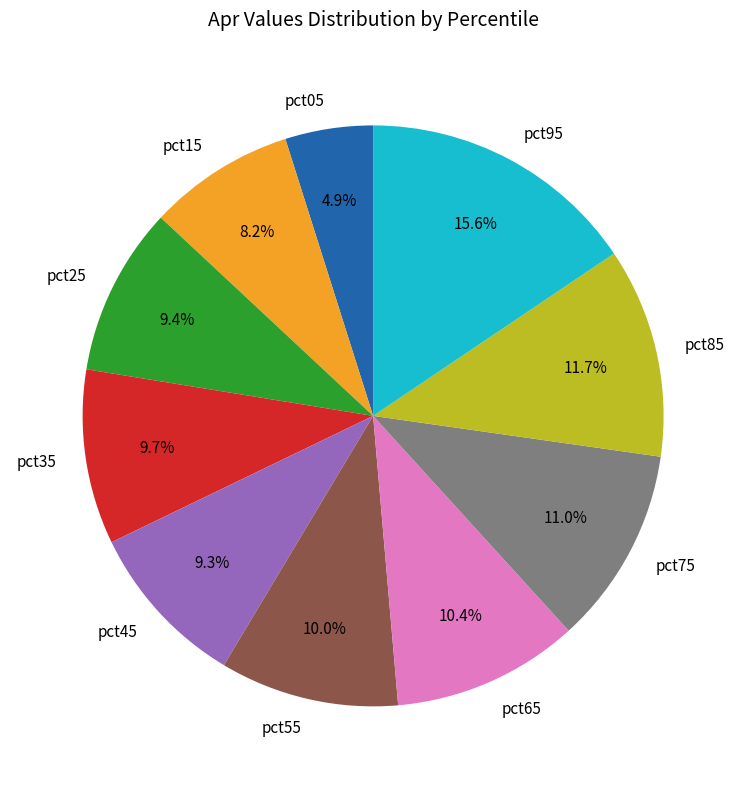

What is the smallest slice in the pie chart?

pct05